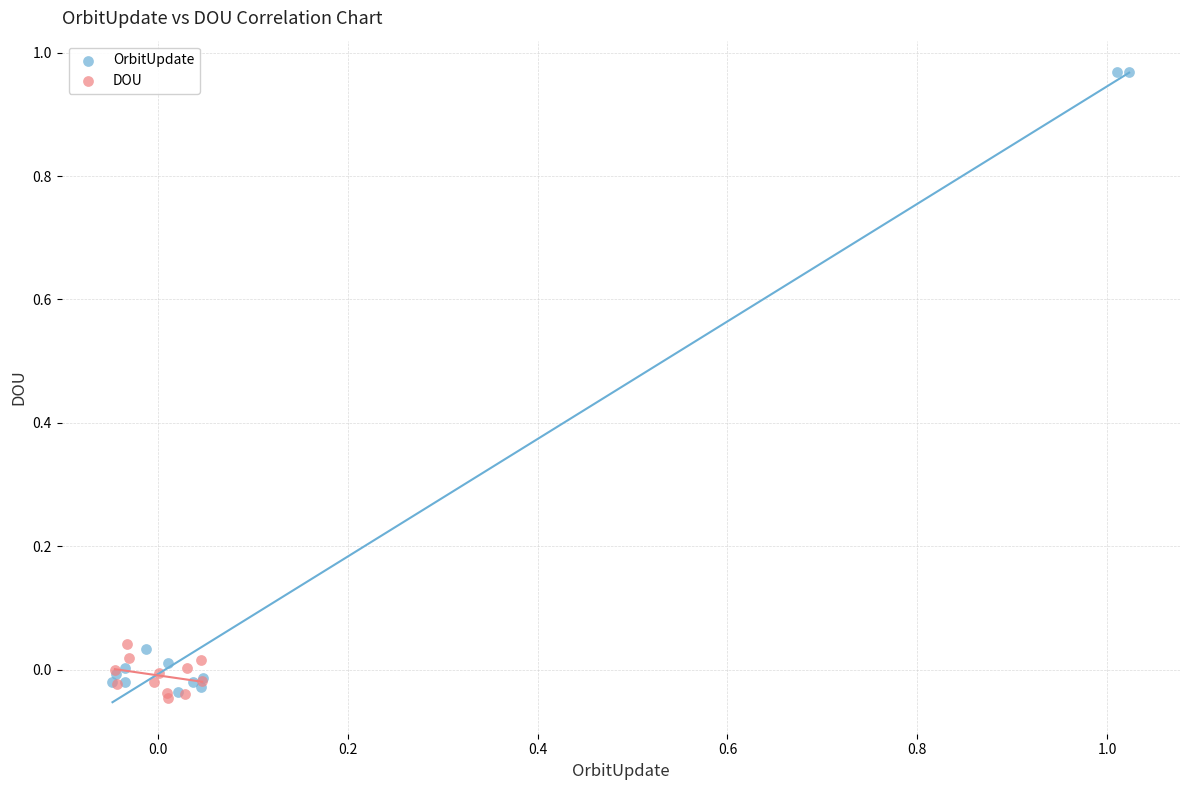

Which series has the largest Y range (max minus min)?

OrbitUpdate